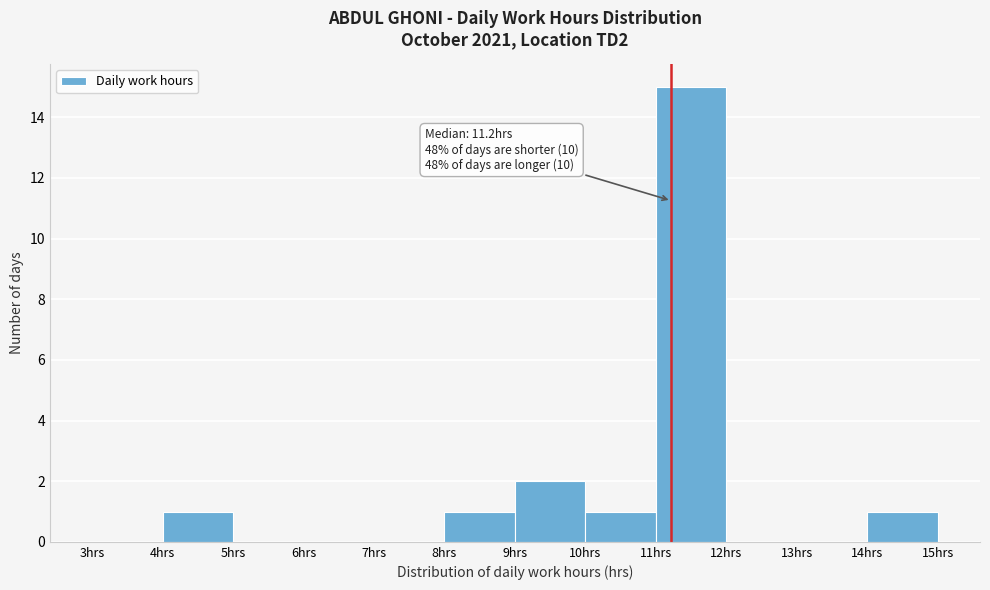

Over which range of the x-axis is the bar tallest?

11 to 12